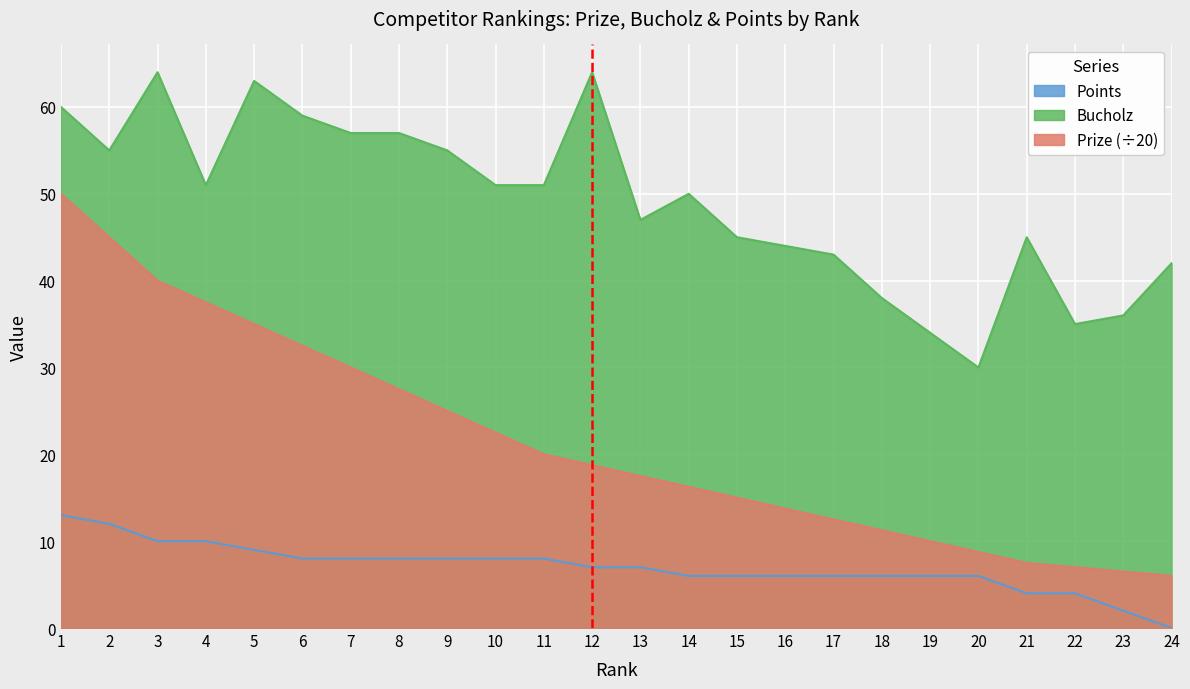

List the labels in order of Bucholz value, largest first.

3, 12, 5, 1, 6, 7, 8, 2, 9, 4, 10, 11, 14, 13, 15, 21, 16, 17, 24, 18, 23, 22, 19, 20